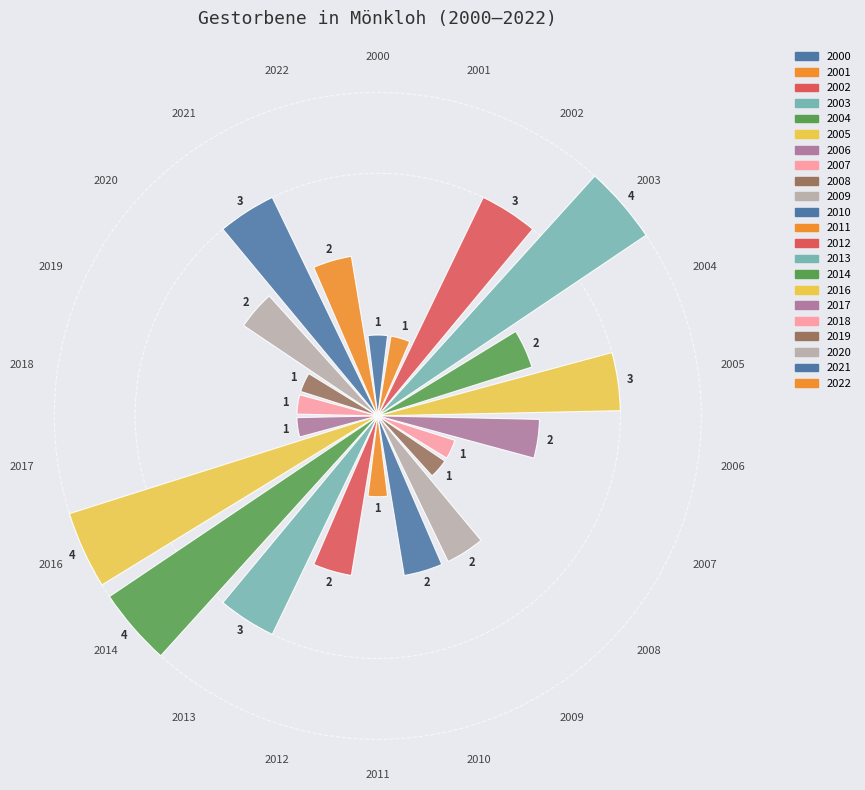

To the nearest percent, what portion does 2017 represent?

2%